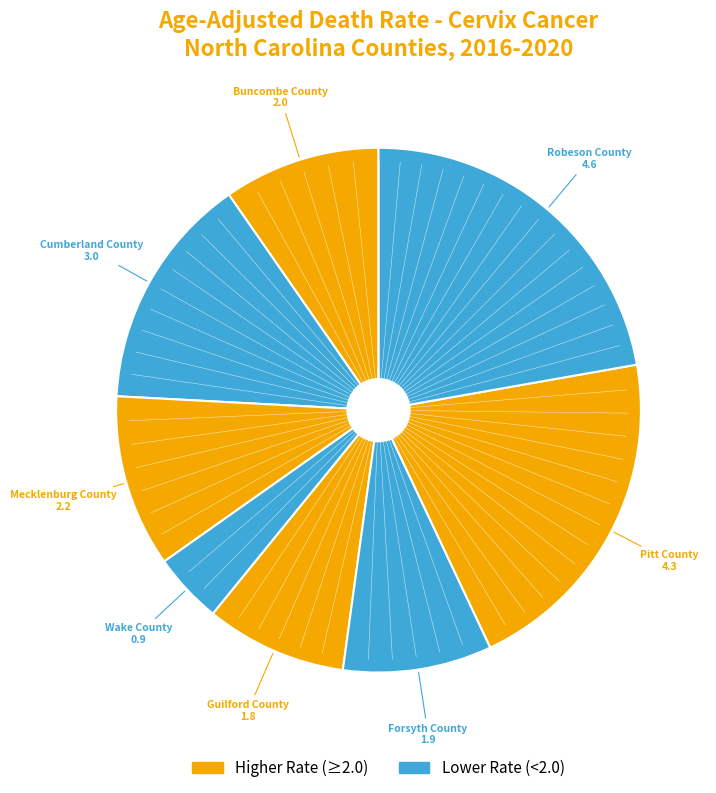

Rank the categories by value from lowest to highest.

Wake County, Guilford County, Forsyth County, Buncombe County, Mecklenburg County, Cumberland County, Pitt County, Robeson County